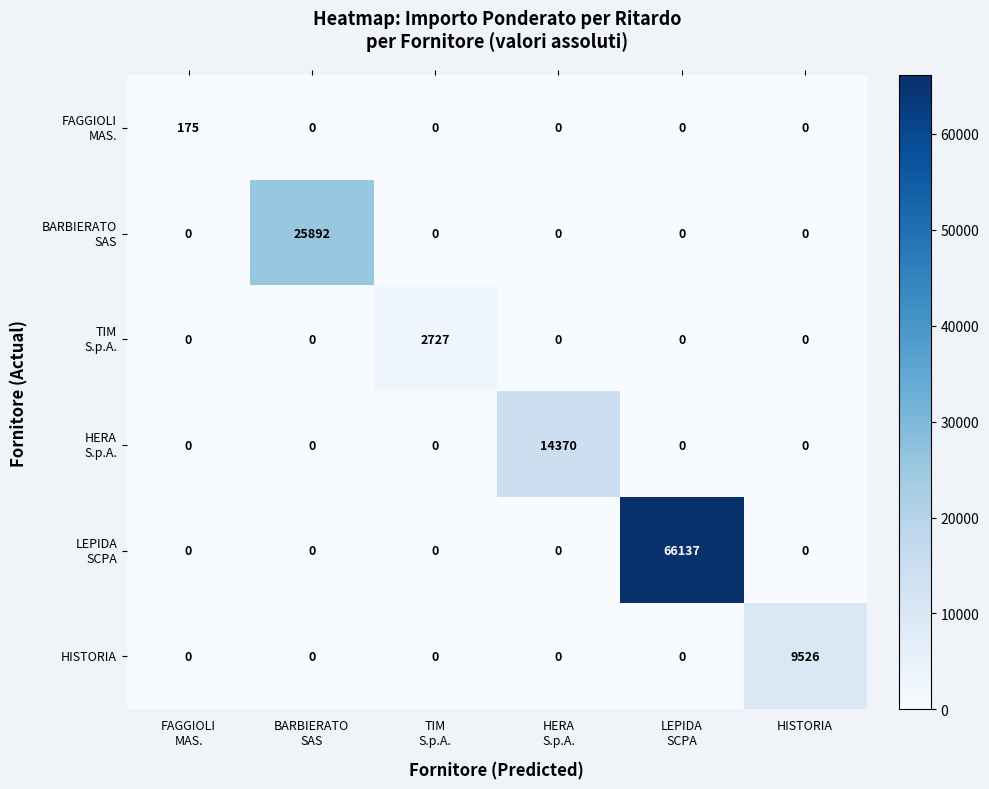

How many series are shown in this chart?

6